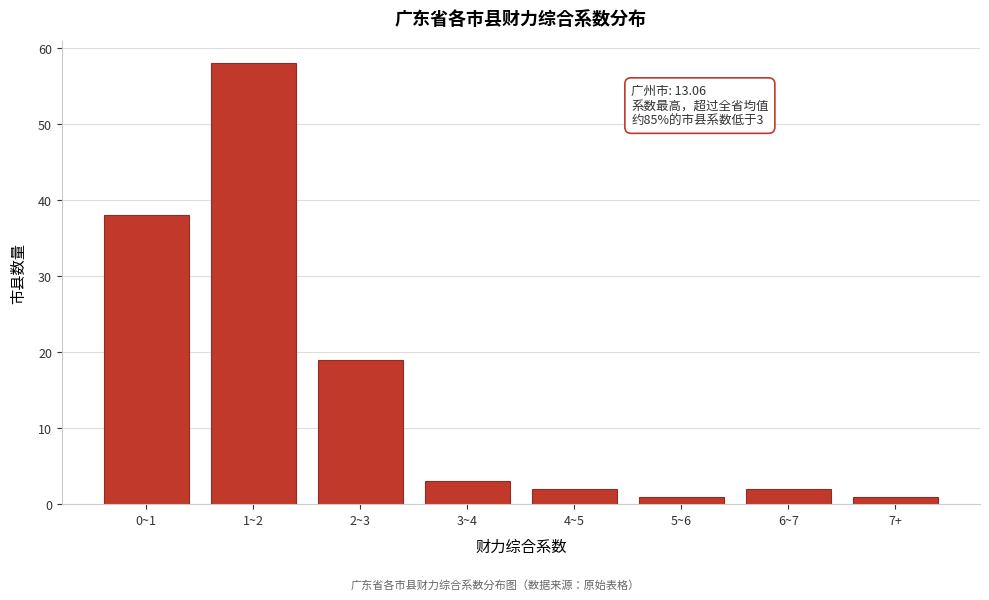

Reading left to right, list all the values displayed in this chart.

38	58	19	3	2	1	2	1